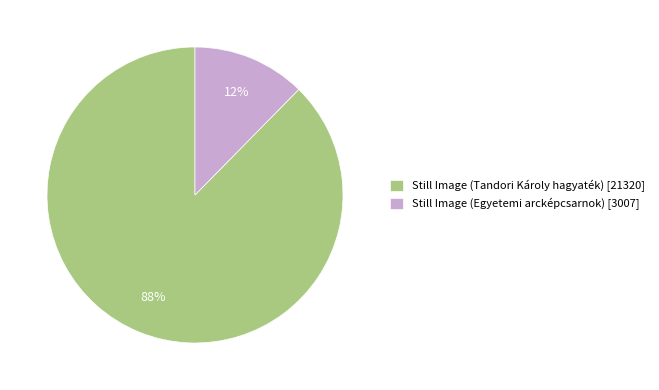

To the nearest percent, what is the average slice percentage?

50%